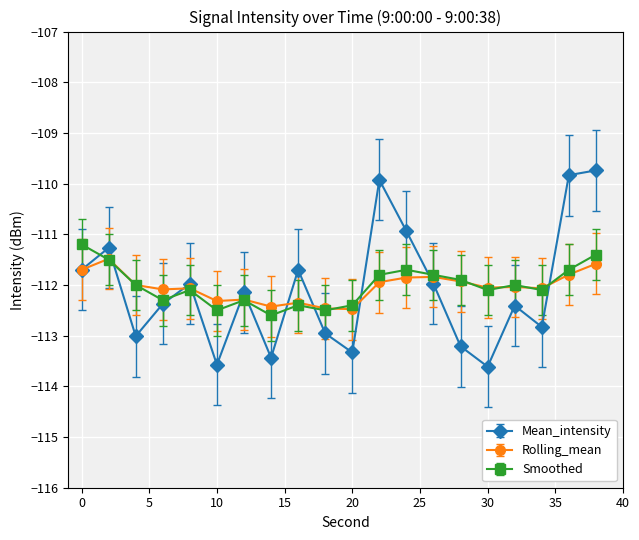

What is the value of the Mean_intensity point at the 8th from the left?

-113.4